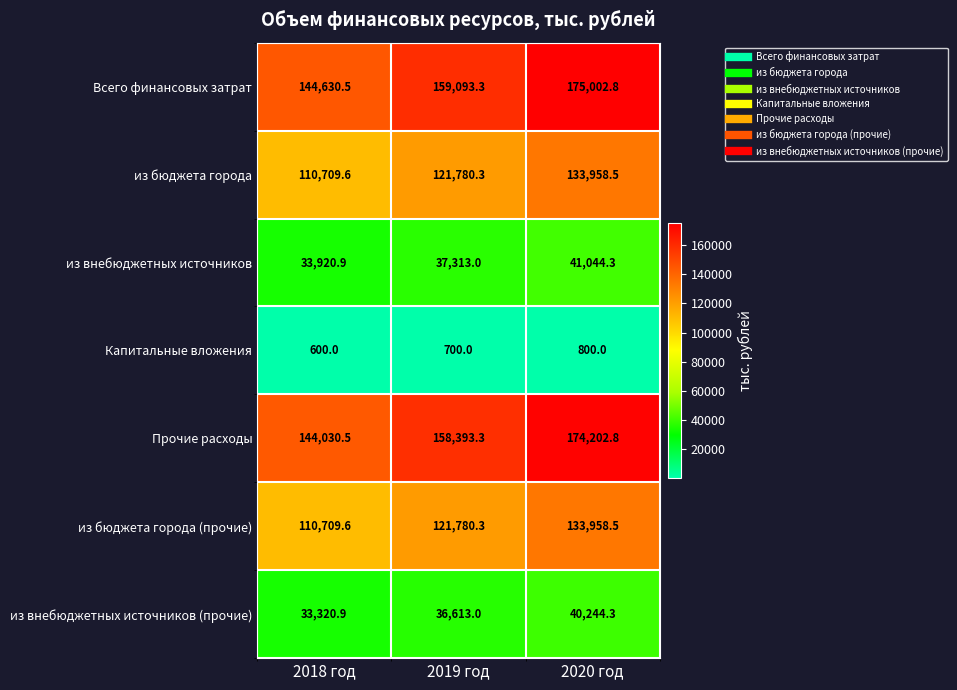

What is the total value across all series at 2020 год?

699211.2